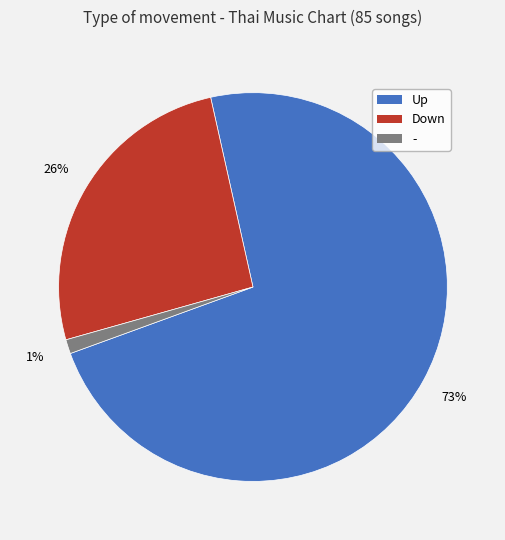

To the nearest percent, what is the average slice percentage?

33%